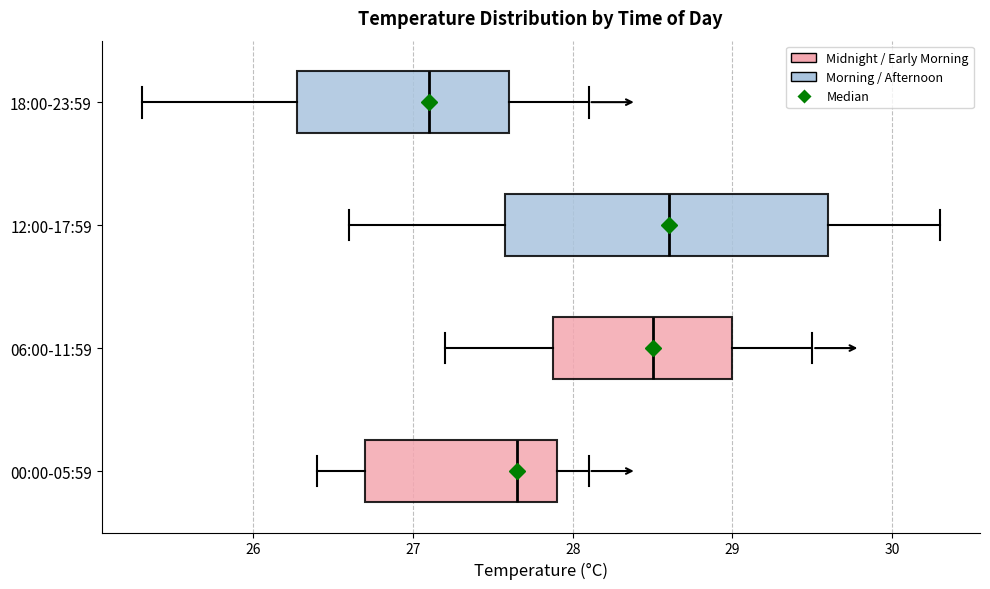

Where is the left edge of the box for 06:00-11:59 on the x-axis? The values are not printed on the chart, so give them approximately, as read against the axis.

27.9